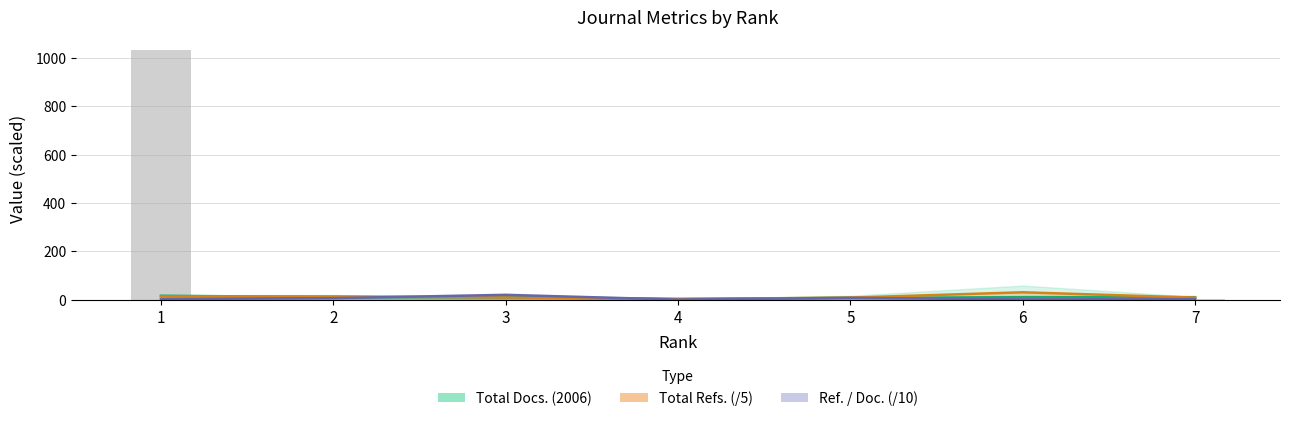

Are the bars horizontal?

No